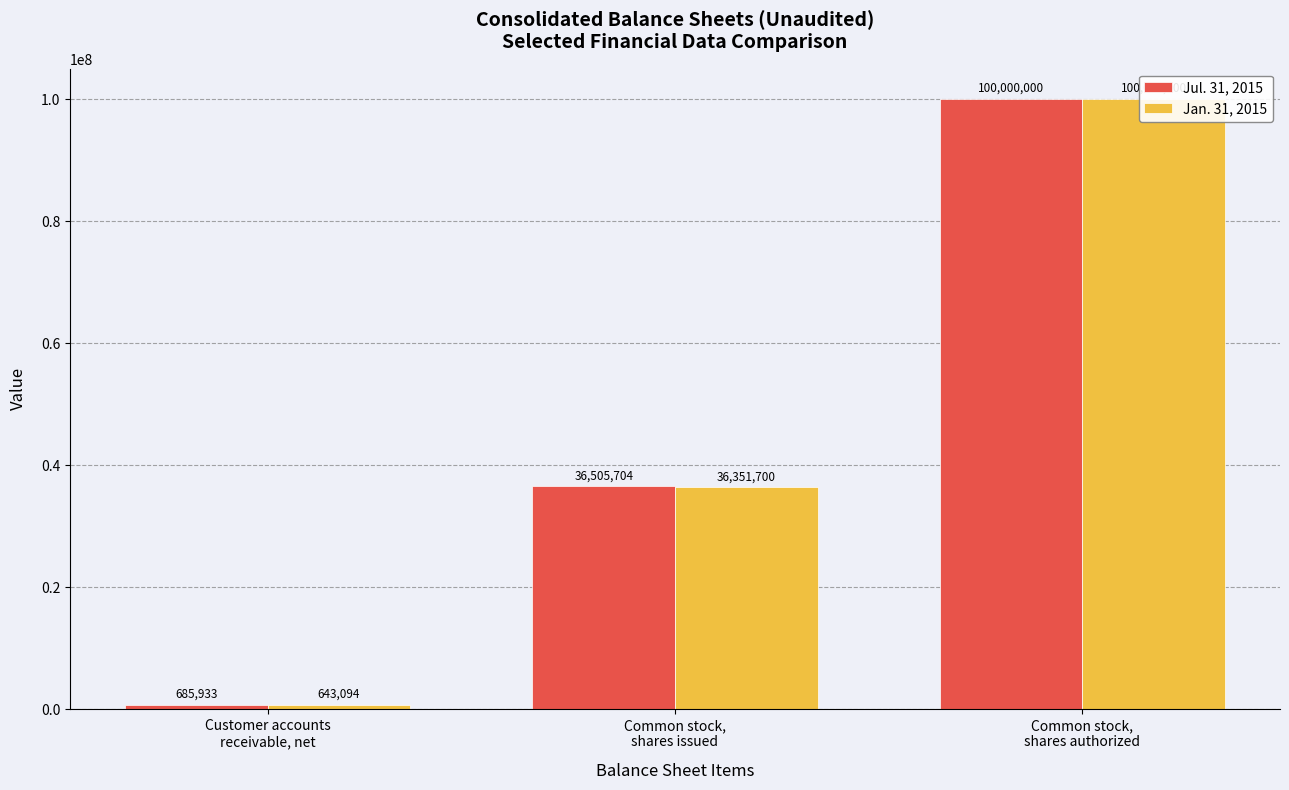

What is the difference between the Jan. 31, 2015 values at Common stock,
shares authorized and Common stock,
shares issued?

63648300